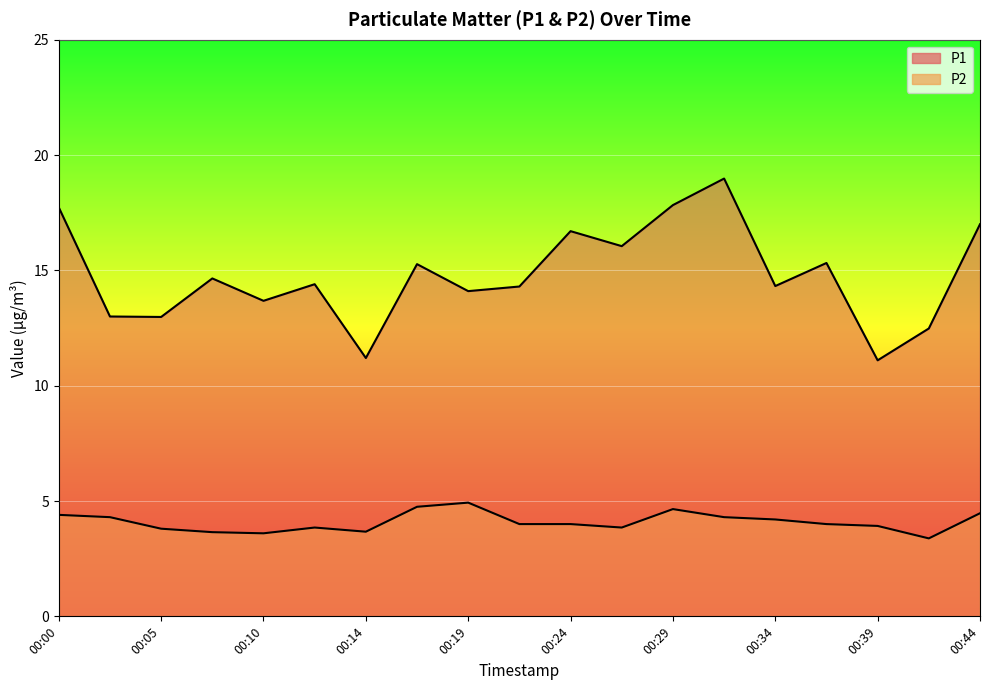

Does the chart display data point markers on the line(s)?

No